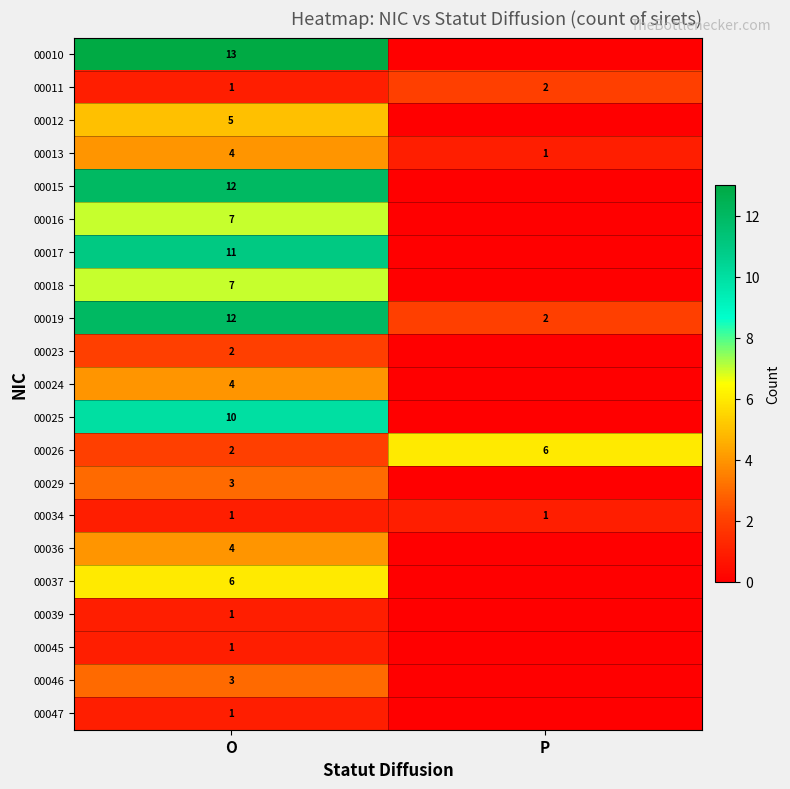

What is the sum of all 00013 values?

5